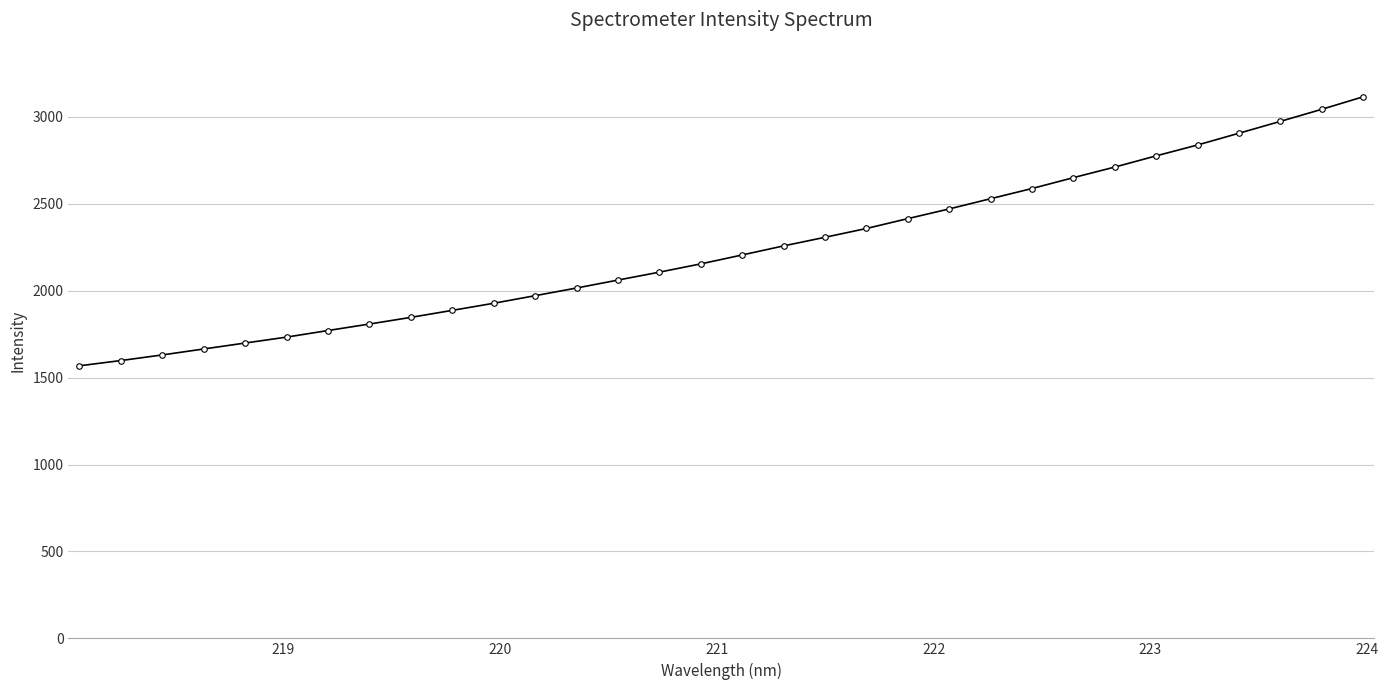

What is the difference between the second highest and second lowest values?

1445.1